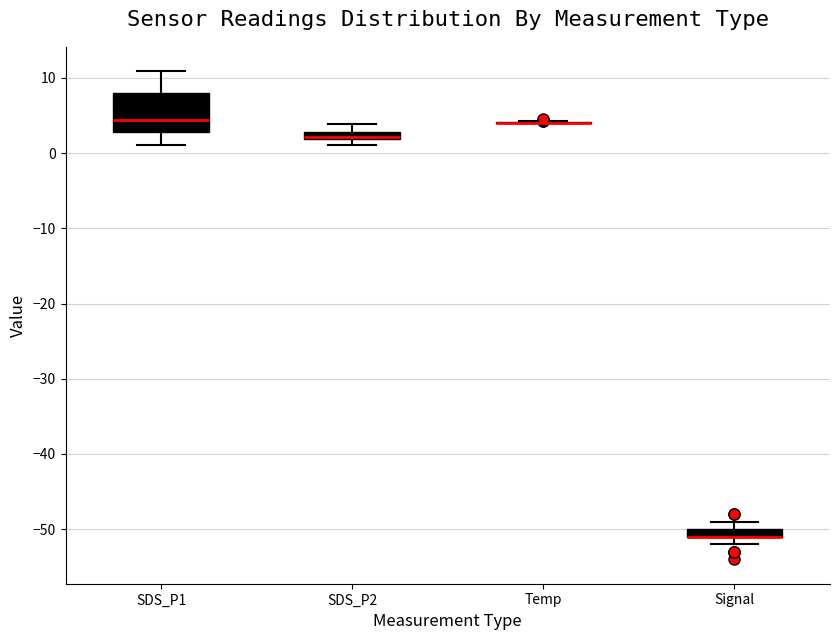

Comparing the boxes themselves (not the whiskers), which one is the tallest?

SDS_P1